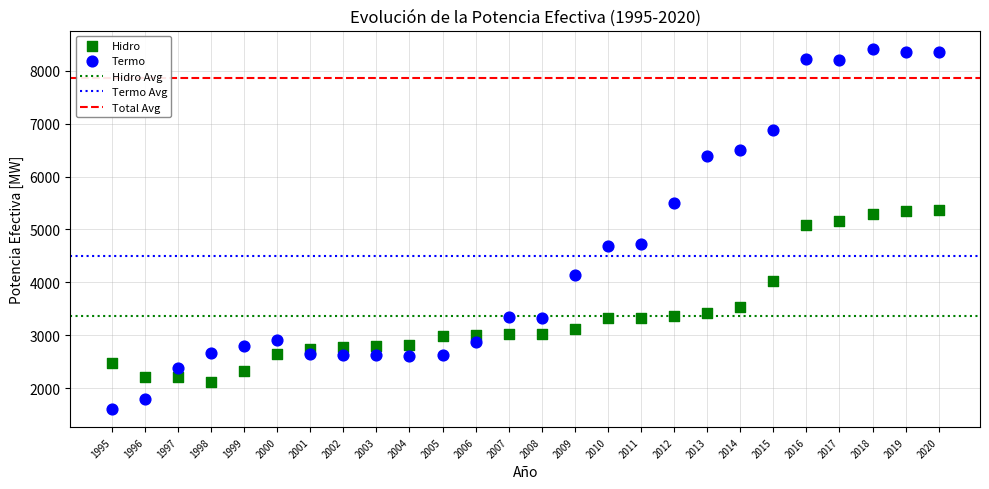

Which series contains the highest Y value?

Termo